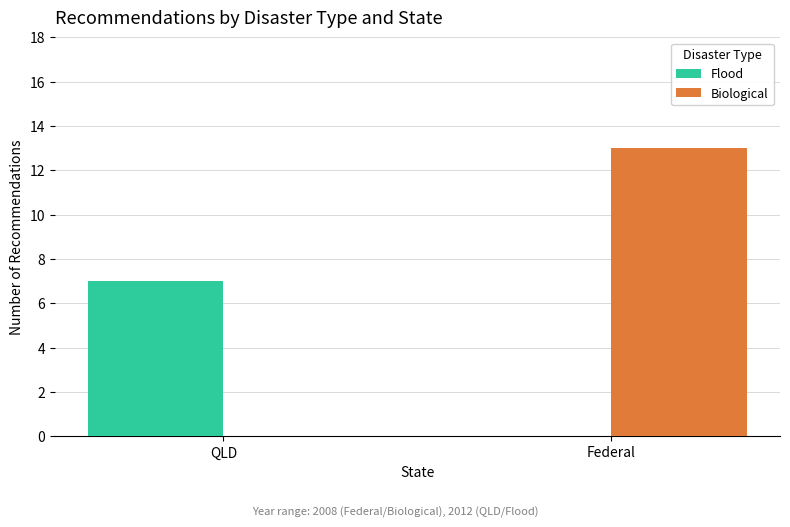

Where is Biological nearest to the value 6?

QLD